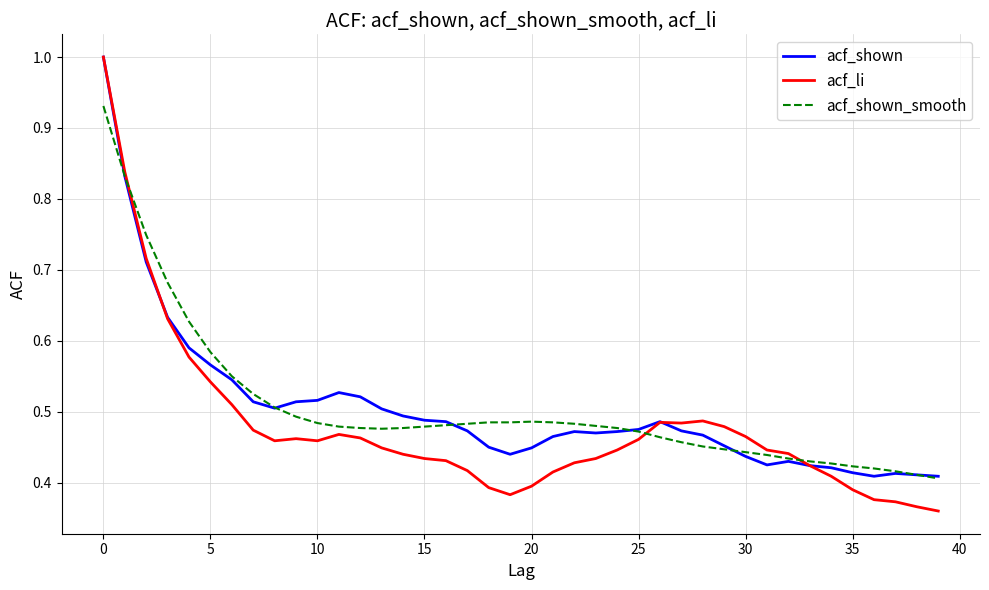

How many acf_shown_smooth values are between 0 and 1?

40